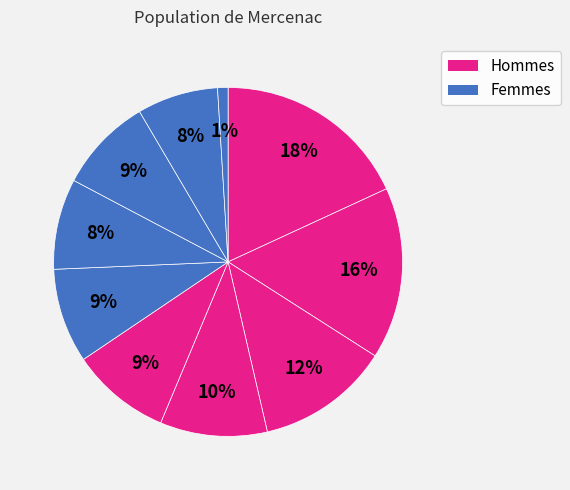

Is there a majority slice in this chart?

No